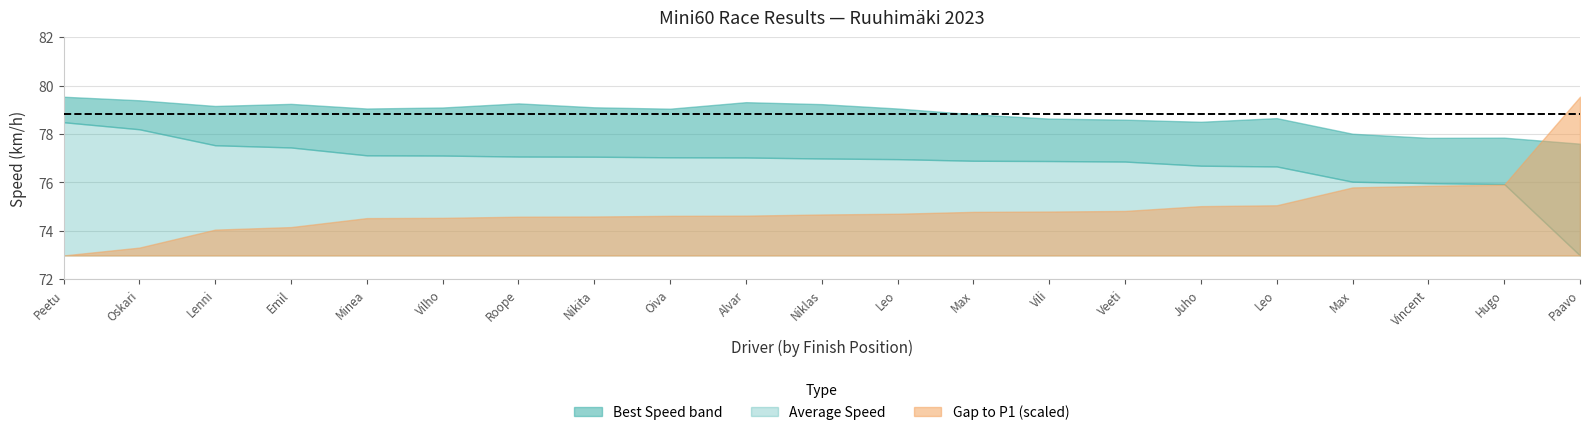

Read the Average Speed value at Matalamäki Peetu.

78.5